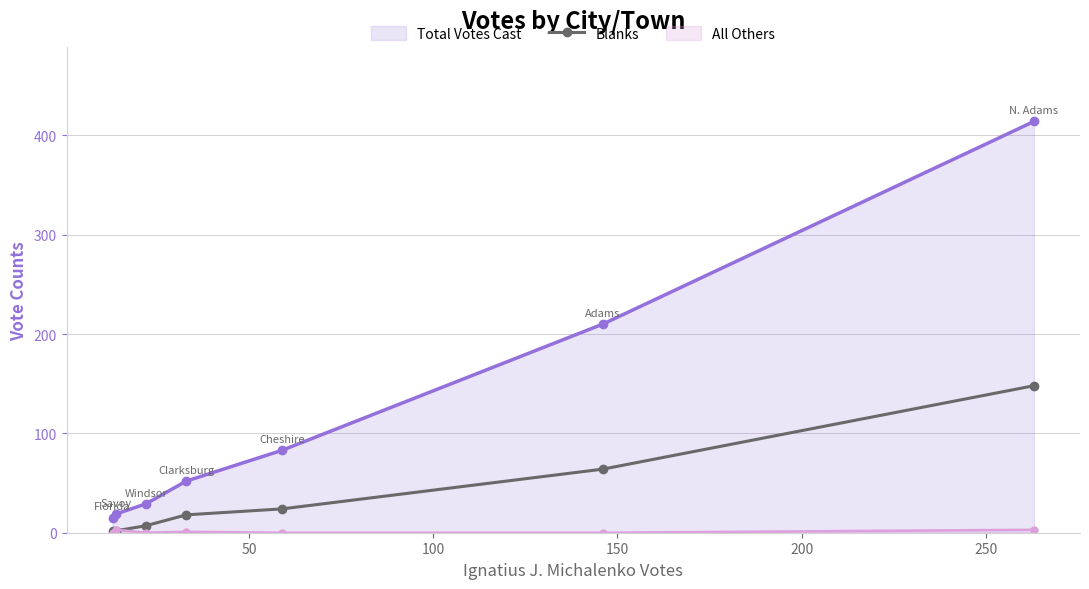

True or false: Blanks and Total Votes Cast intersect in this chart.

False